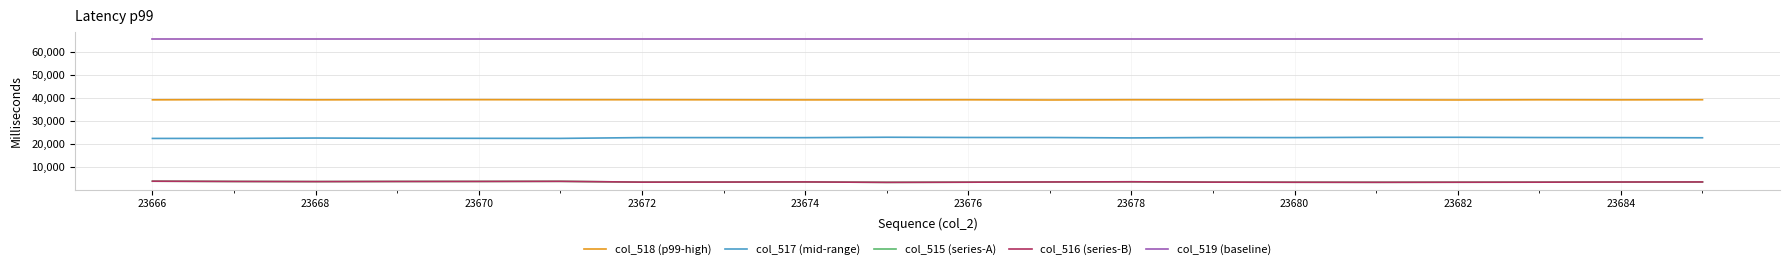

What is the maximum value for col_519 (baseline)?

65535